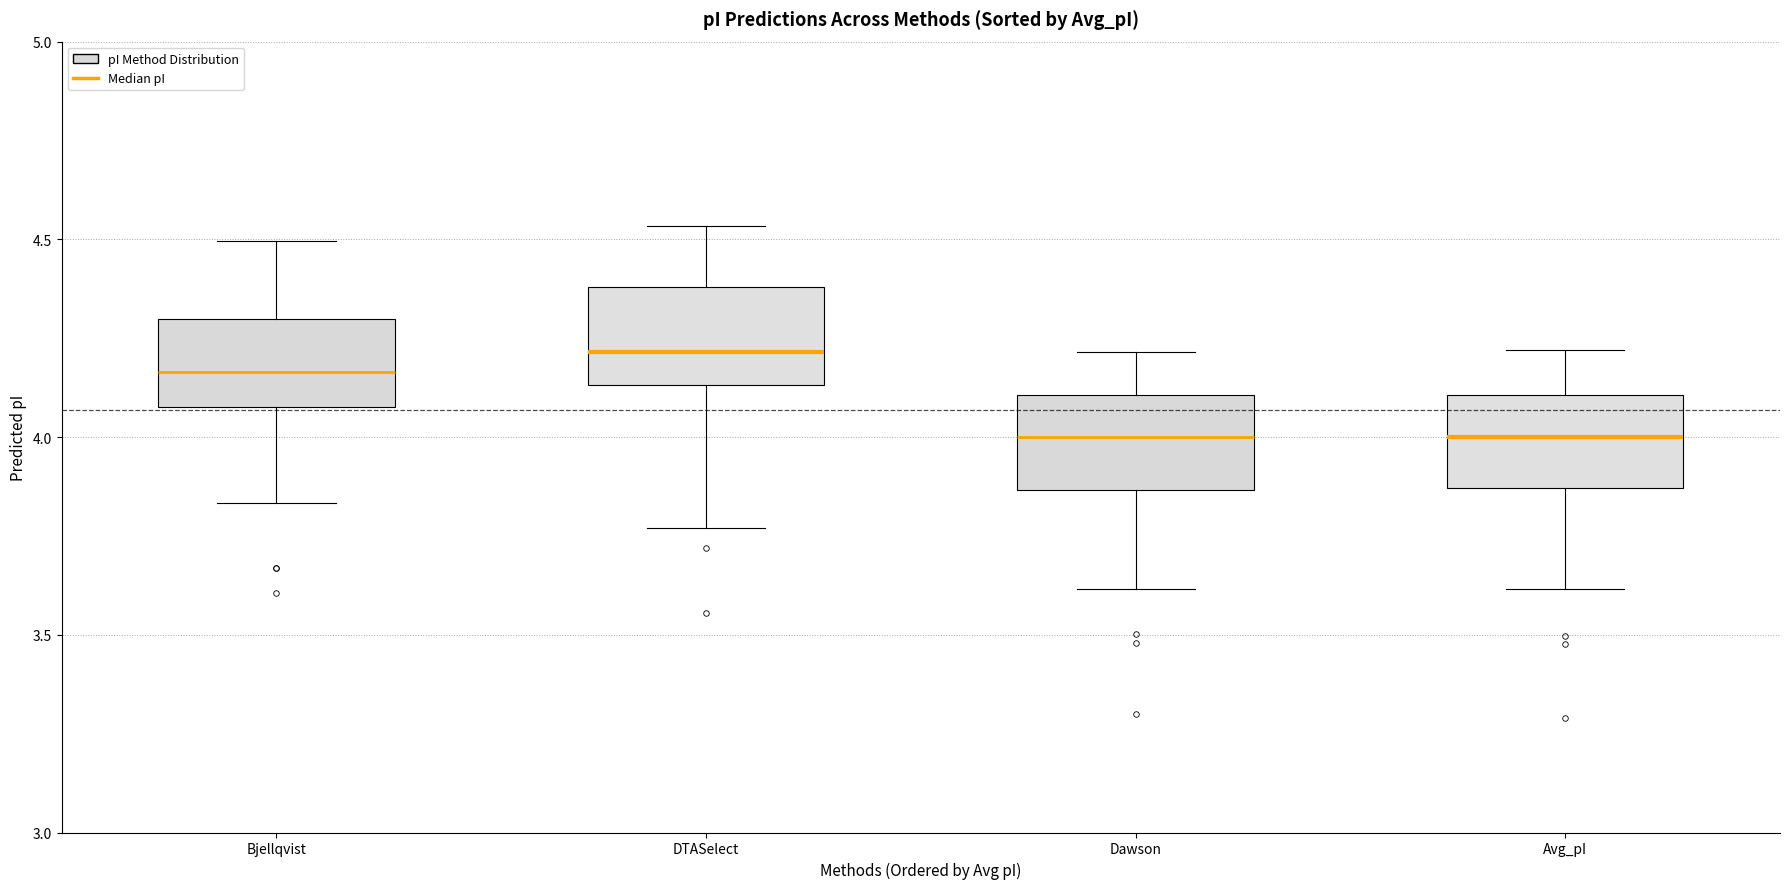

Where does the median line of the box for Avg_pI sit on the y-axis? The values are not printed on the chart, so give them approximately, as read against the axis.

4.00